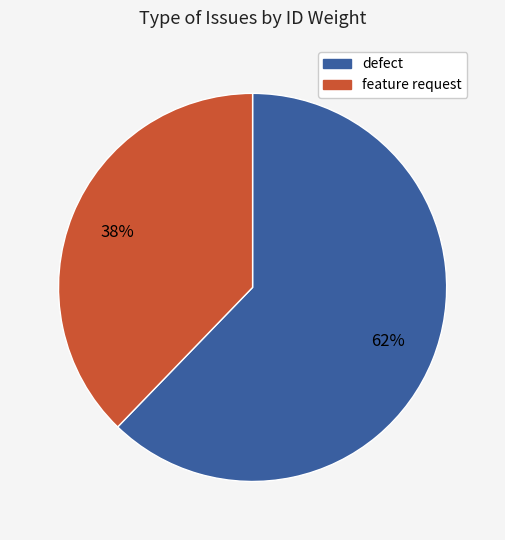

Is there a majority slice in this chart?

Yes